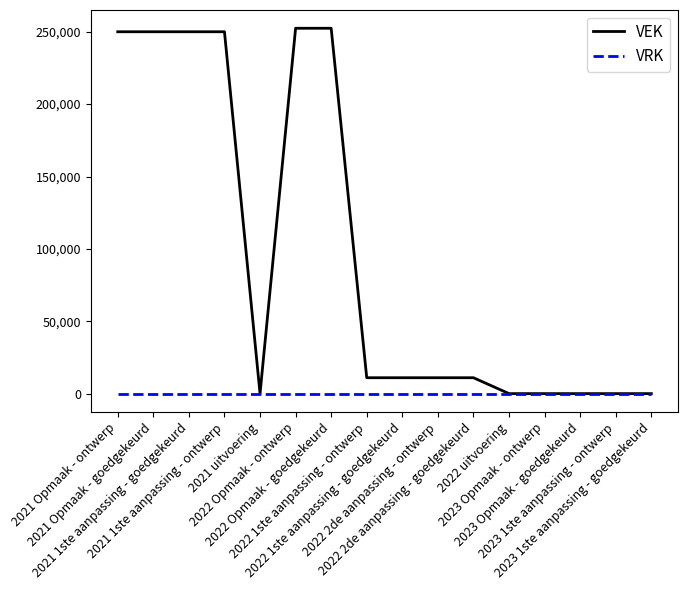

Which series has the largest total across all categories?

VEK